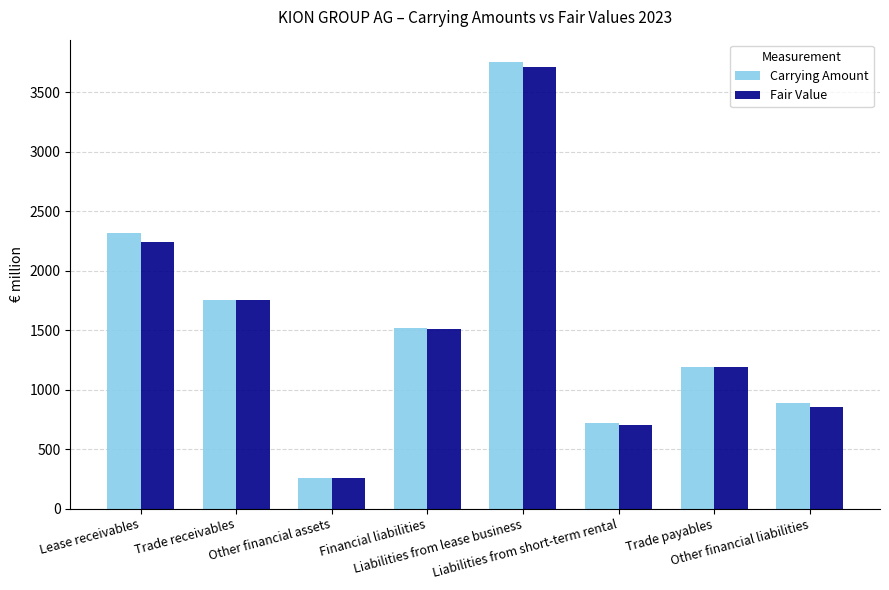

What is the lowest value of the Fair Value series?

253.0